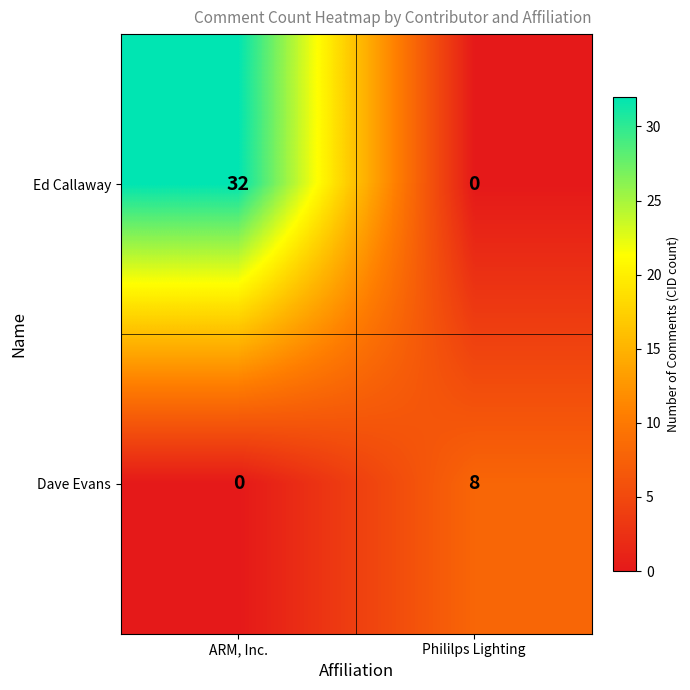

What is the difference between the Dave Evans values at ARM, Inc. and Phililps Lighting?

8